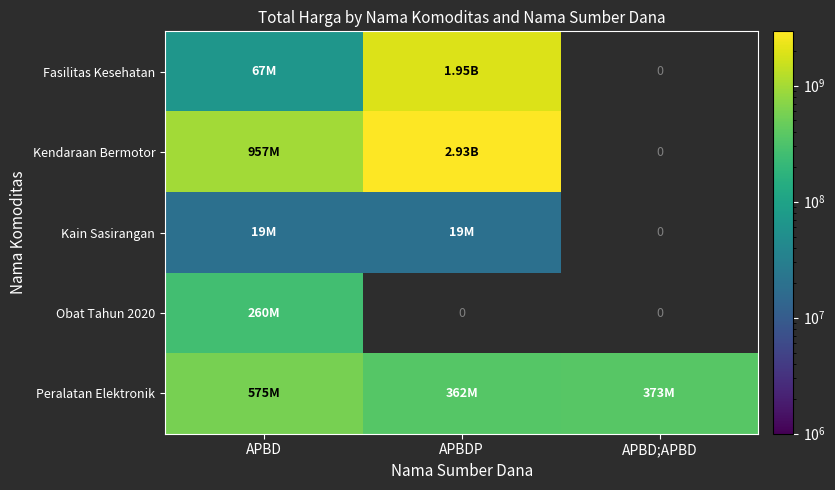

At APBD, list the series in order from largest to smallest.

Kendaraan Bermotor, Peralatan Elektronik, Obat Tahun 2020, Fasilitas Kesehatan, Kain Sasirangan